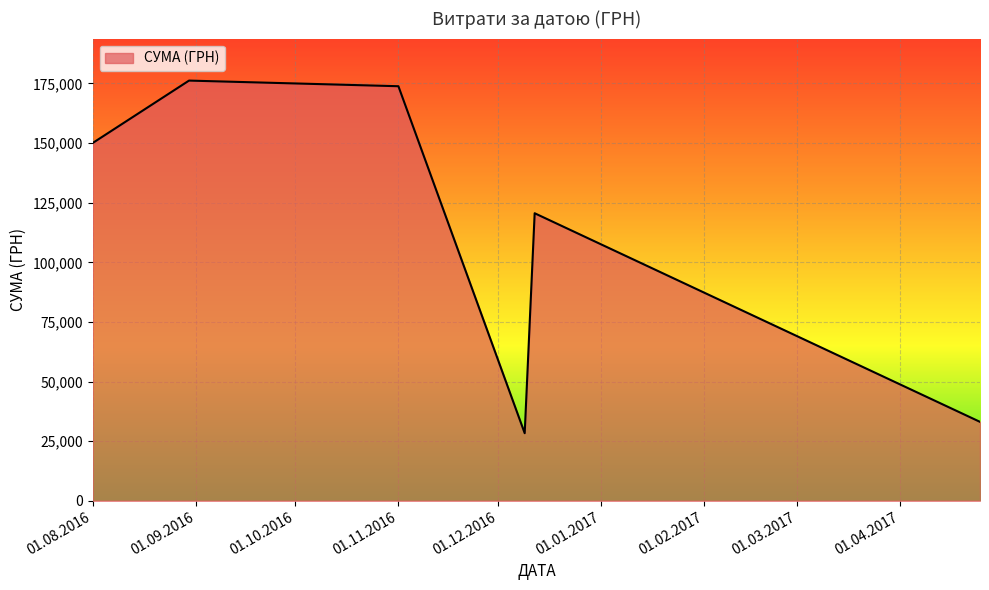

How many lines are shown in the chart?

1